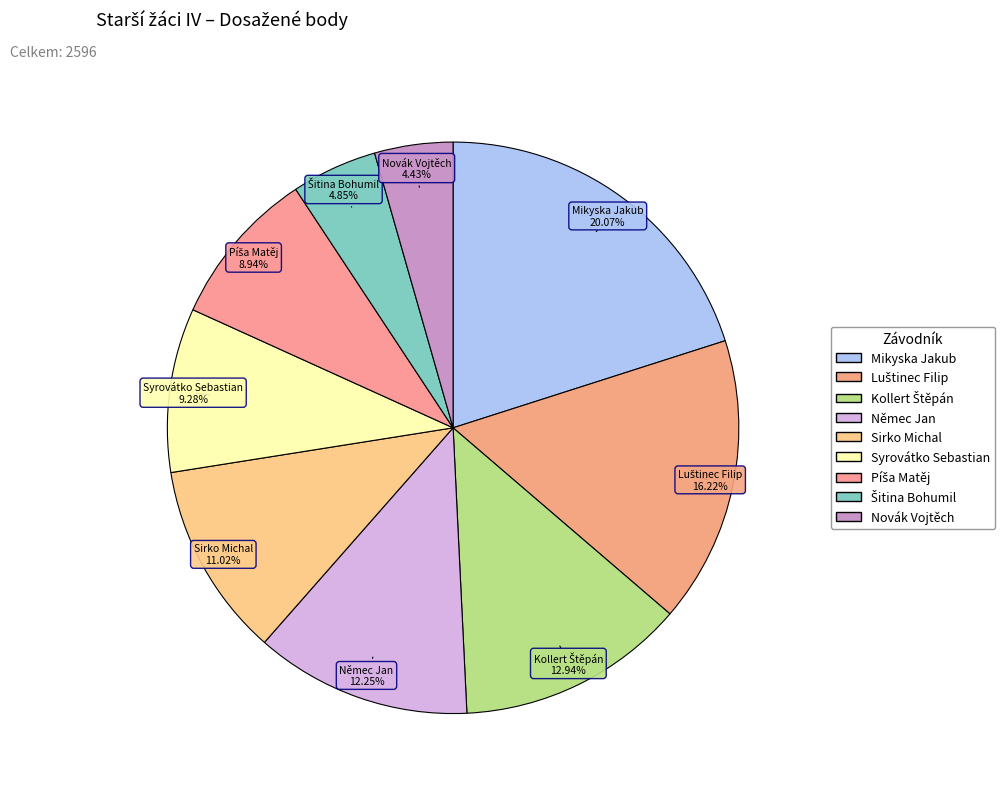

How many slices are in this pie chart?

9